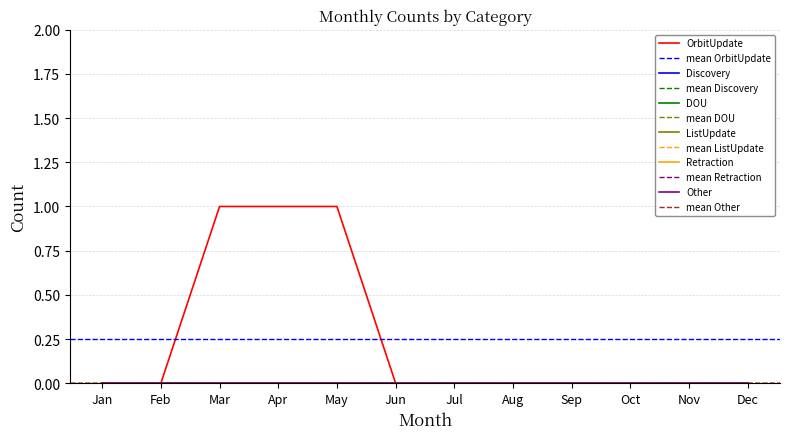

What is the highest value of the OrbitUpdate series?

1